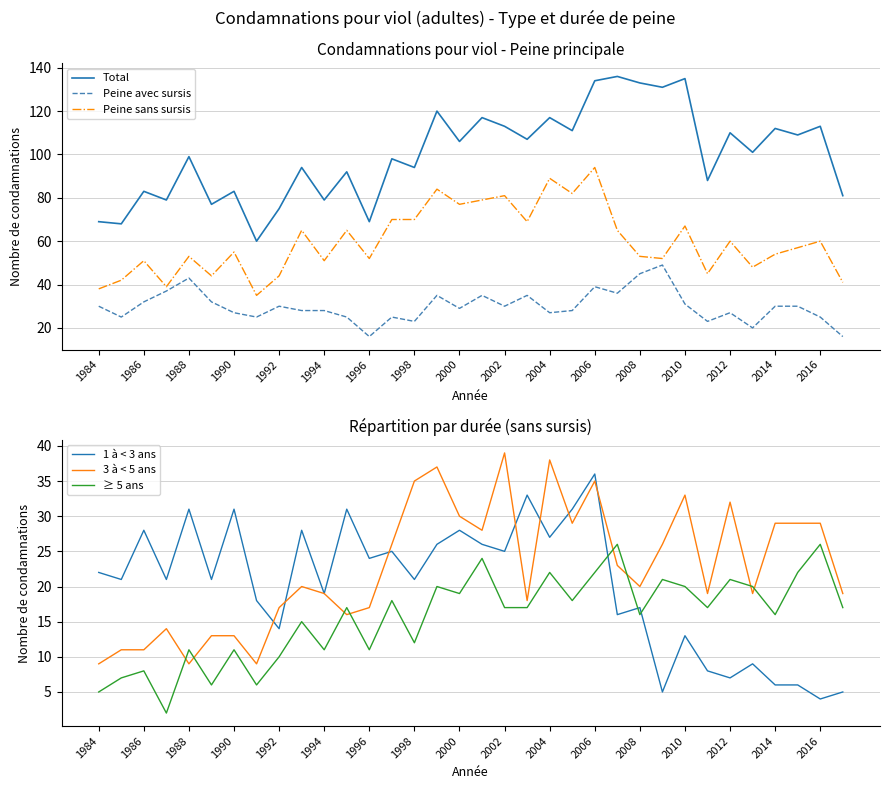

What is the lowest value of the Peine avec sursis series?

16